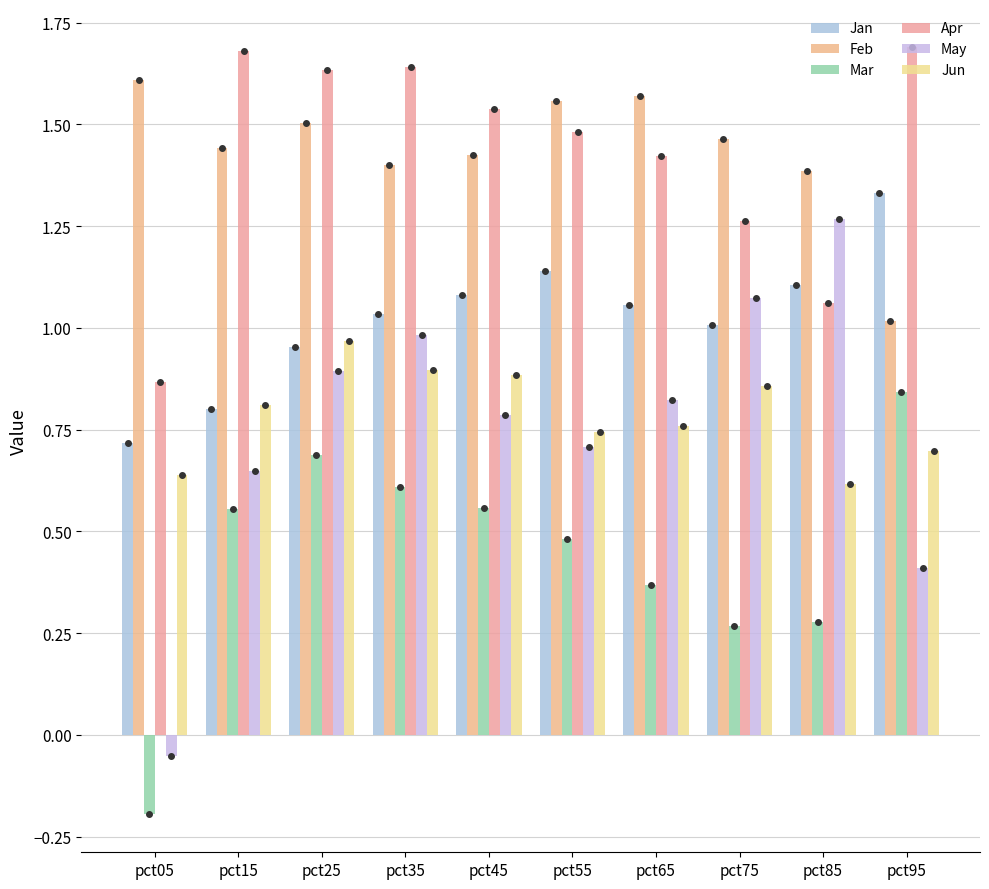

How many bars are there in each group?

6